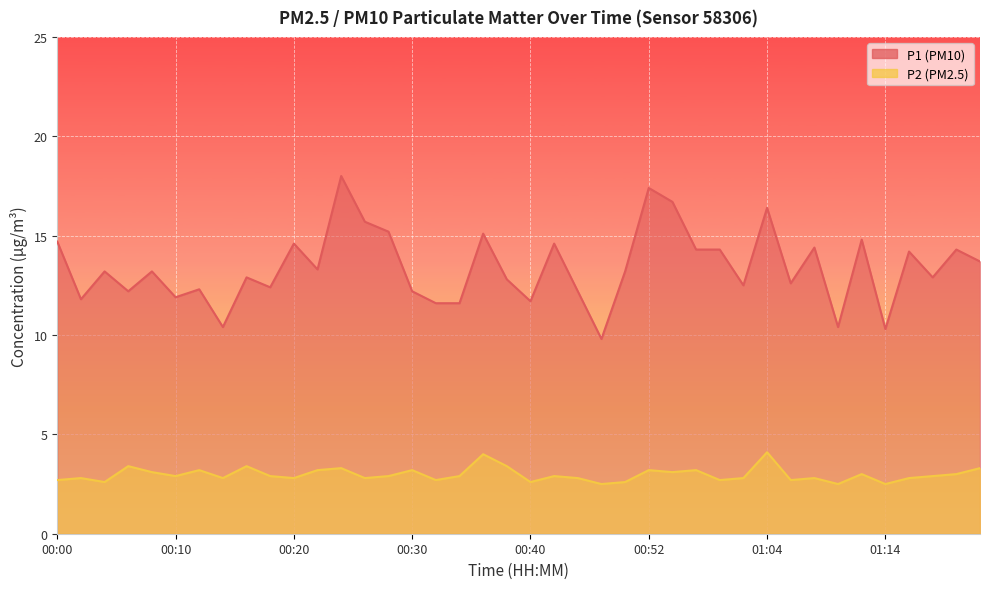

Reading right to left, list all the values displayed in this chart.

P1: 13.7	14.3	12.9	14.2	10.3	14.8	10.4	14.4	12.6	16.4	12.5	14.3	14.3	16.7	17.4	13.2	9.8	12.2	14.6	11.7	12.8	15.1	11.6	11.6	12.2	15.2	15.7	18.0	13.3	14.6	12.4	12.9	10.4	12.3	11.9	13.2	12.2	13.2	11.8	14.7
P2: 3.3	3.0	2.9	2.8	2.5	3.0	2.5	2.8	2.7	4.1	2.8	2.7	3.2	3.1	3.2	2.6	2.5	2.8	2.9	2.6	3.4	4.0	2.9	2.7	3.2	2.9	2.8	3.3	3.2	2.8	2.9	3.4	2.8	3.2	2.9	3.1	3.4	2.6	2.8	2.7